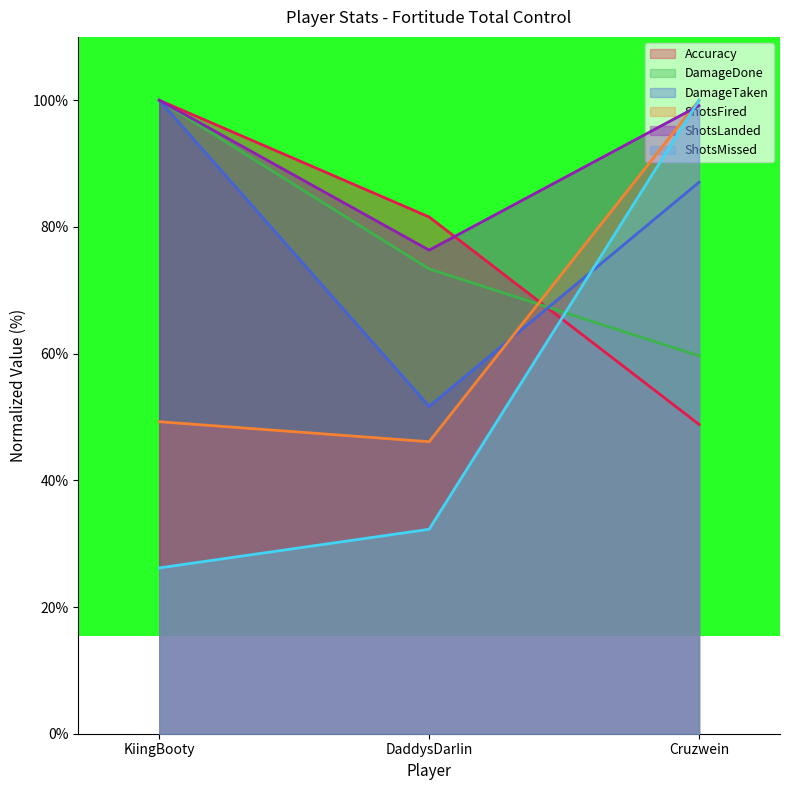

Reading left to right, transcribe all the data shown in this chart.

Accuracy: KiingBooty=100.0	DaddysDarIin=81.6	Cruzwein=48.8
DamageDone: KiingBooty=100.0	DaddysDarIin=73.4	Cruzwein=59.7
DamageTaken: KiingBooty=100.0	DaddysDarIin=51.7	Cruzwein=87.1
ShotsFired: KiingBooty=49.3	DaddysDarIin=46.1	Cruzwein=100.0
ShotsLanded: KiingBooty=100.0	DaddysDarIin=76.3	Cruzwein=99.2
ShotsMissed: KiingBooty=26.2	DaddysDarIin=32.3	Cruzwein=100.0